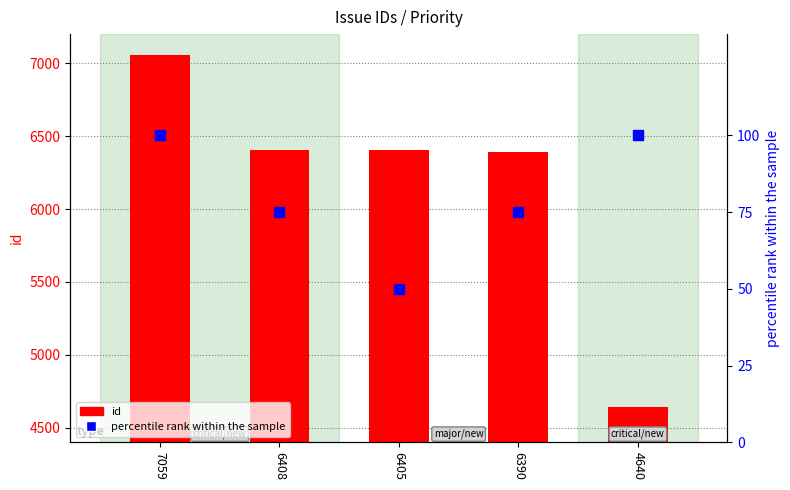

Which series contains the lowest Y value?

percentile rank within the sample